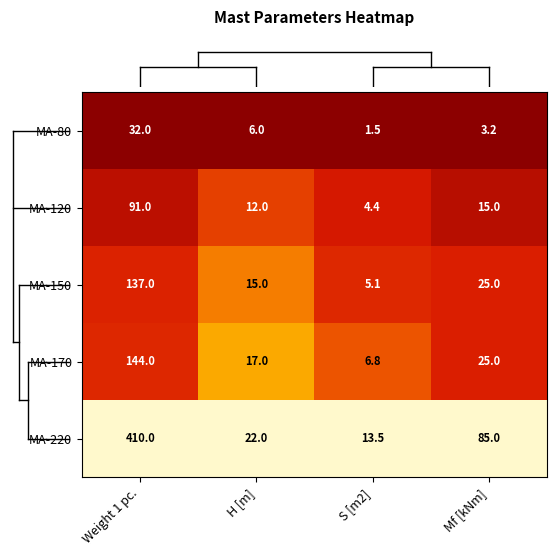

List the labels in order of MA-150 value, largest first.

Weight 1 pc., Mf [kNm], H [m], S [m2]